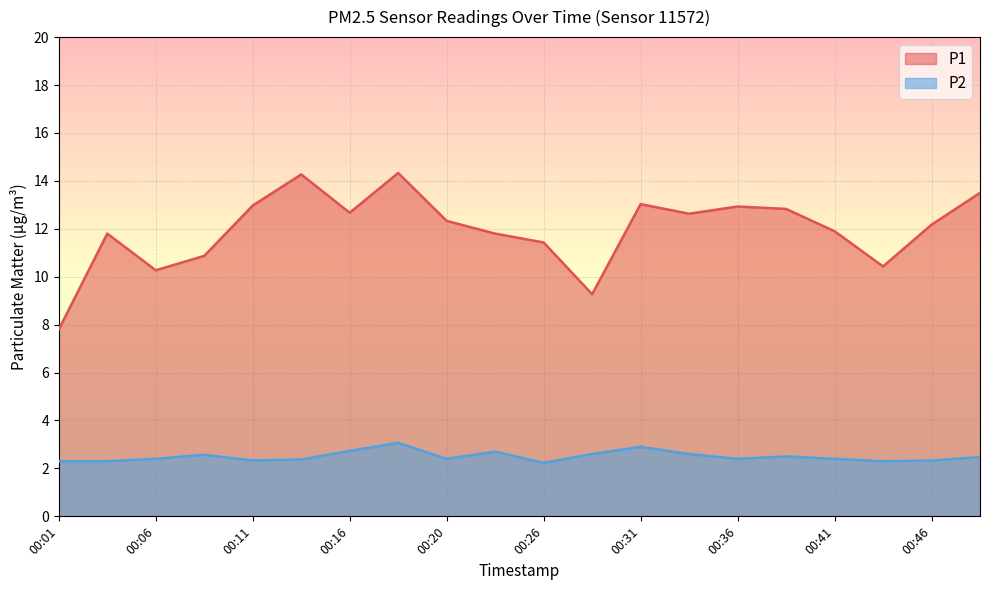

The value of P1 at 00:36 is 12.9. True or false?

True